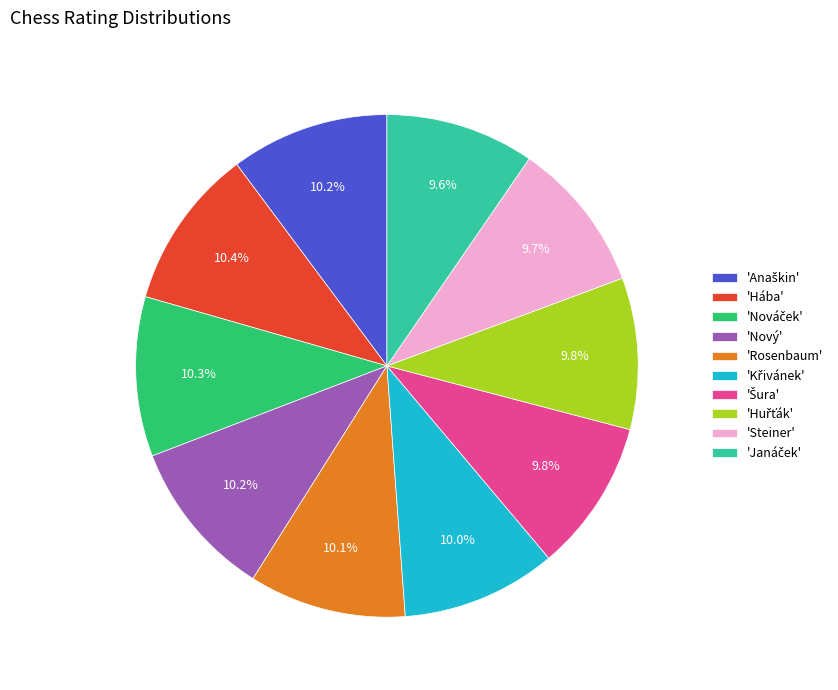

Does any single category account for the majority?

No